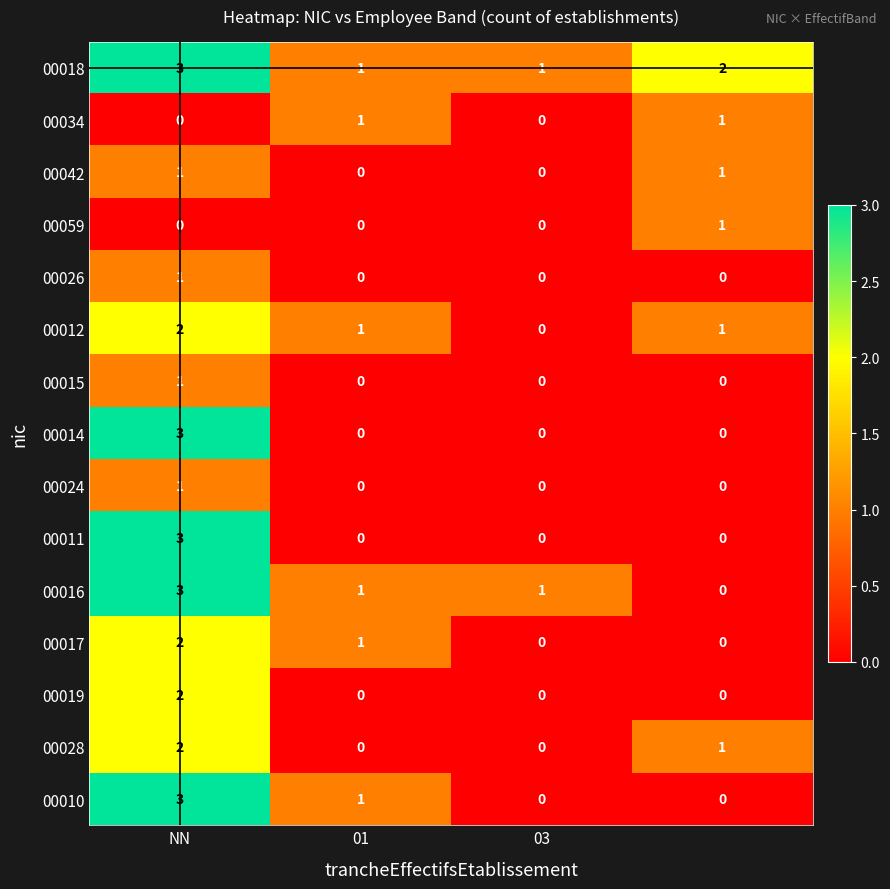

At how many categories does at least one series exceed 0?

4